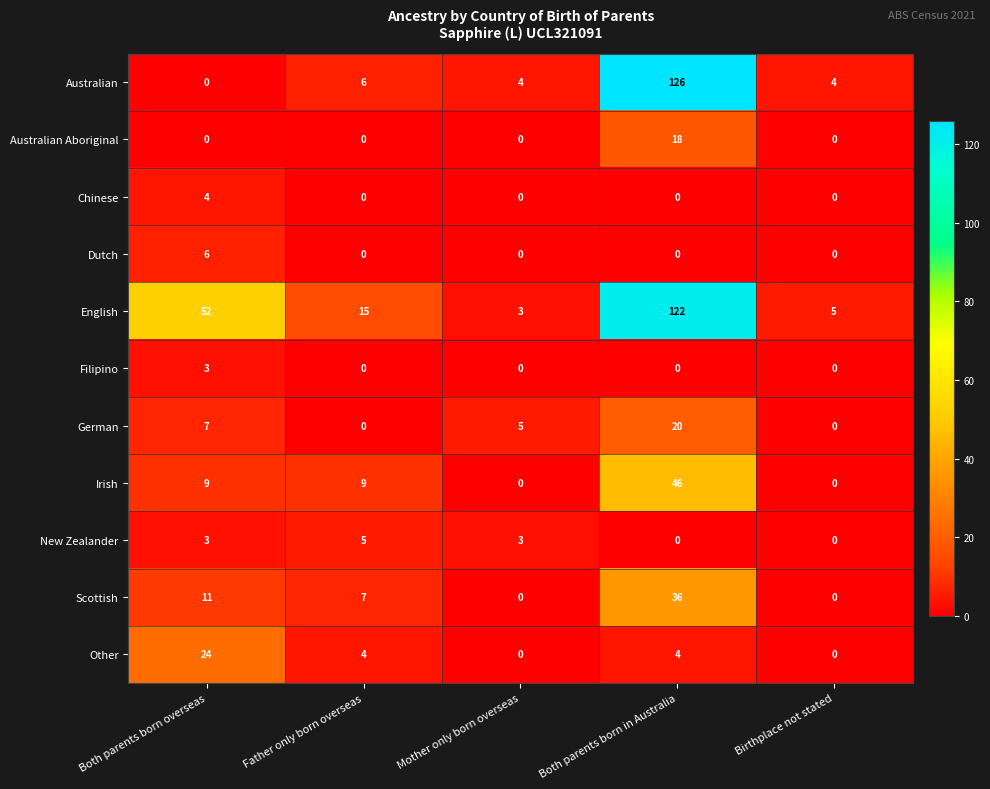

Which series has the largest range (max minus min)?

Australian